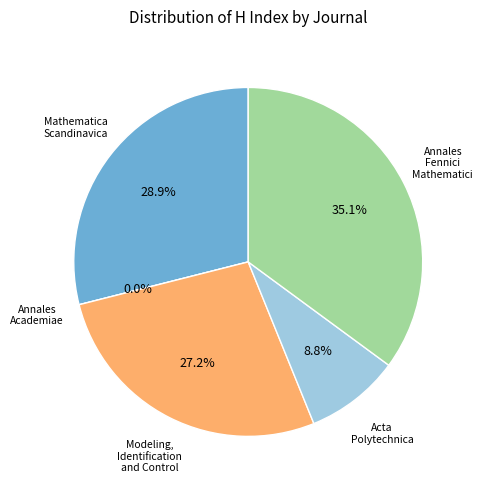

To the nearest percent, what portion does Acta Polytechnica Scandinavica represent?

9%